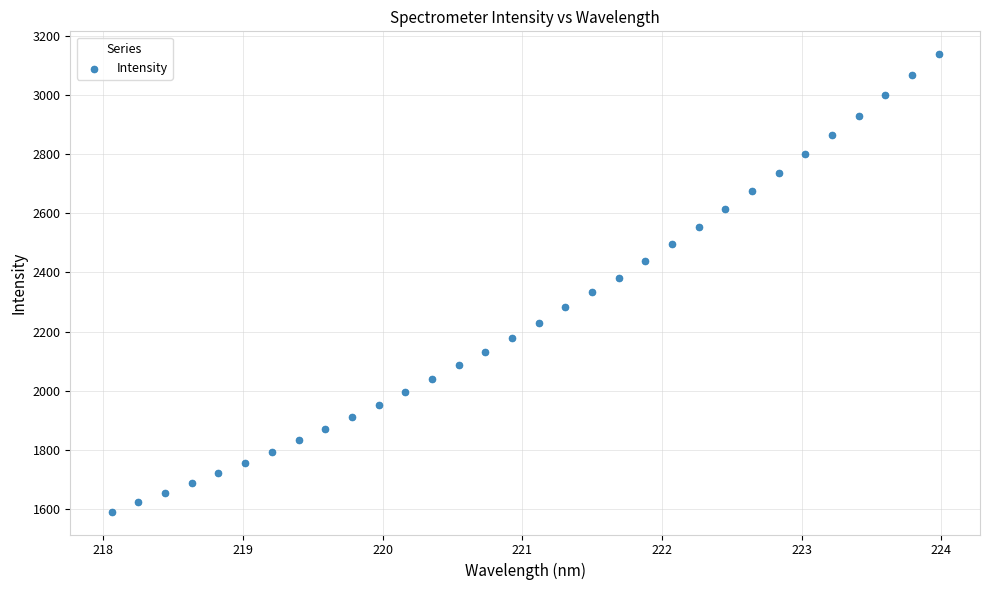

What is the range of Y values (max minus min)?

1547.8